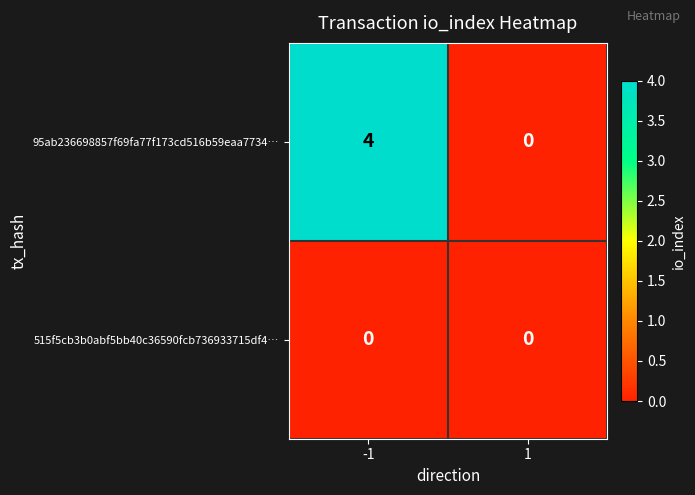

Reading right to left, extract all data points from this chart.

95ab236698857f69fa77f173cd516b59eaa7734…: 1=0	-1=4
515f5cb3b0abf5bb40c36590fcb736933715df4…: 1=0	-1=0